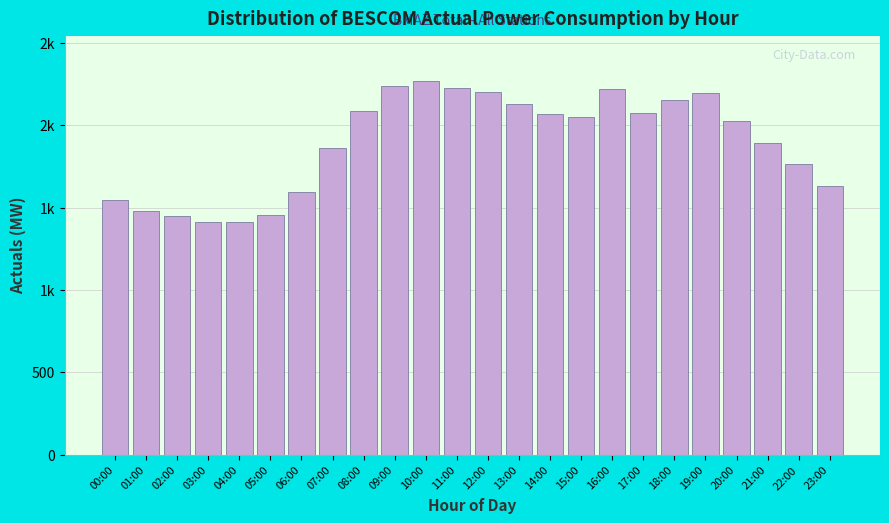

Are the bars horizontal?

No